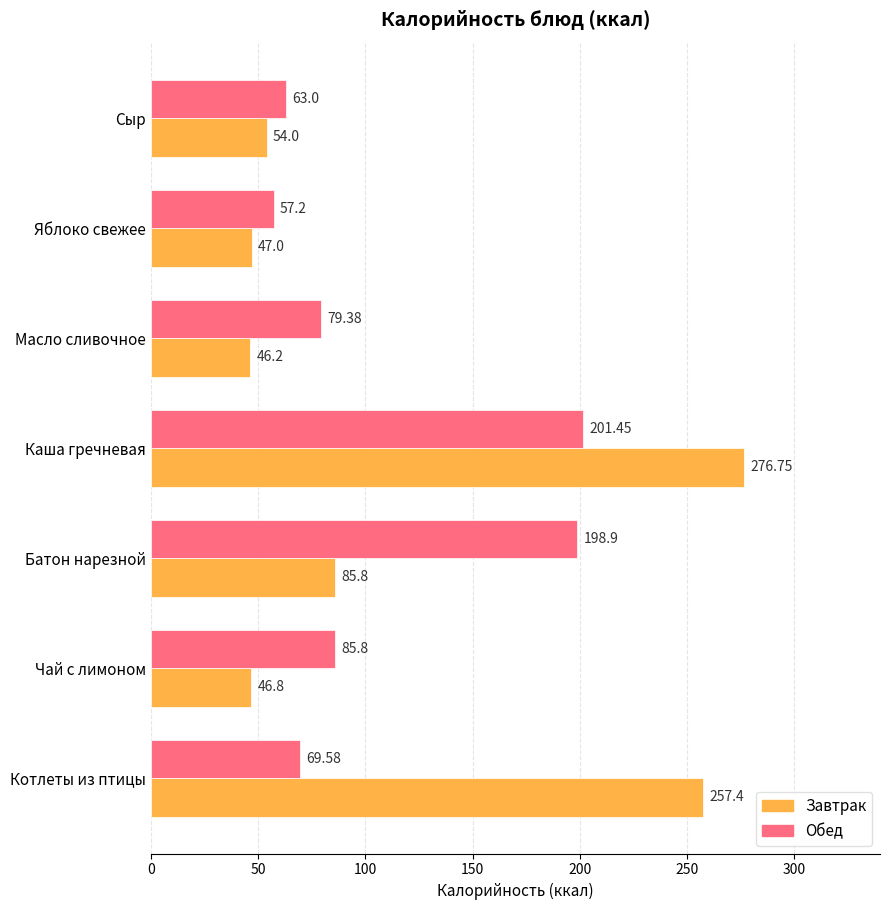

At which category is the sum across all series the highest?

Каша гречневая